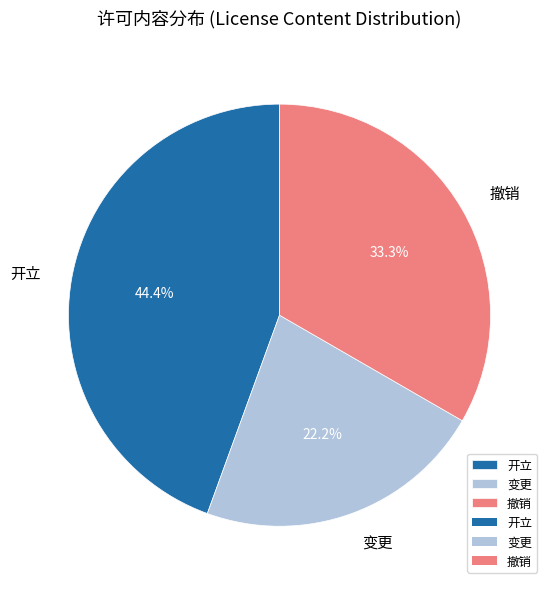

To the nearest percent, what percentage of the pie is 变更?

22%